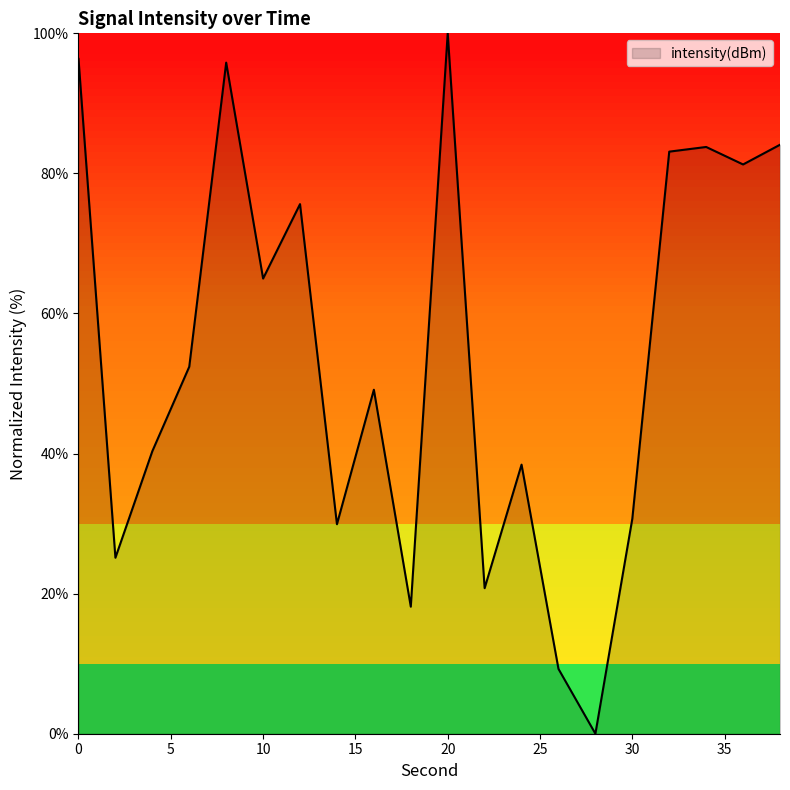

What is the greatest value displayed?

100.0